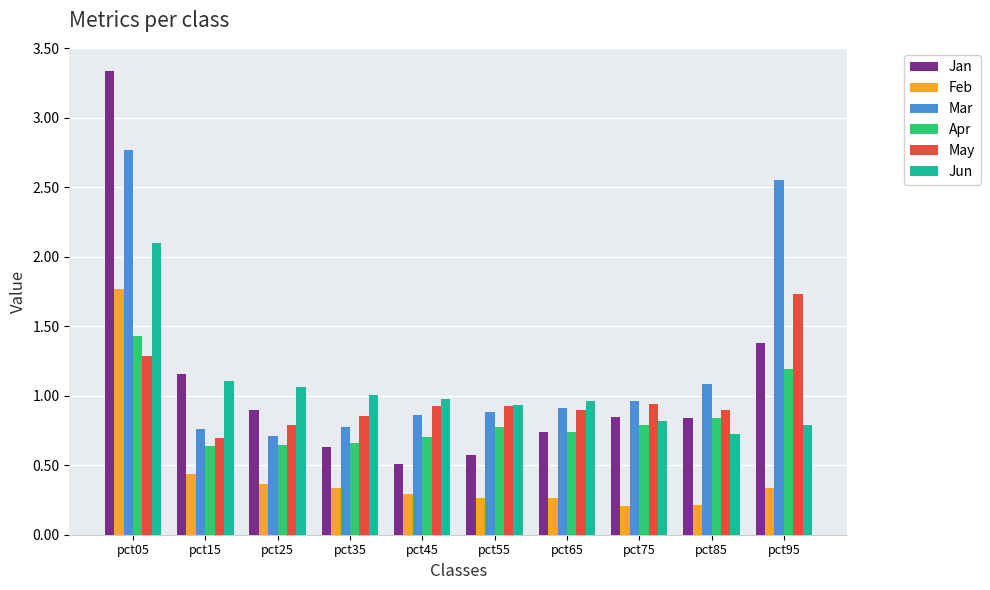

Which category has the highest value in the May series?

pct95